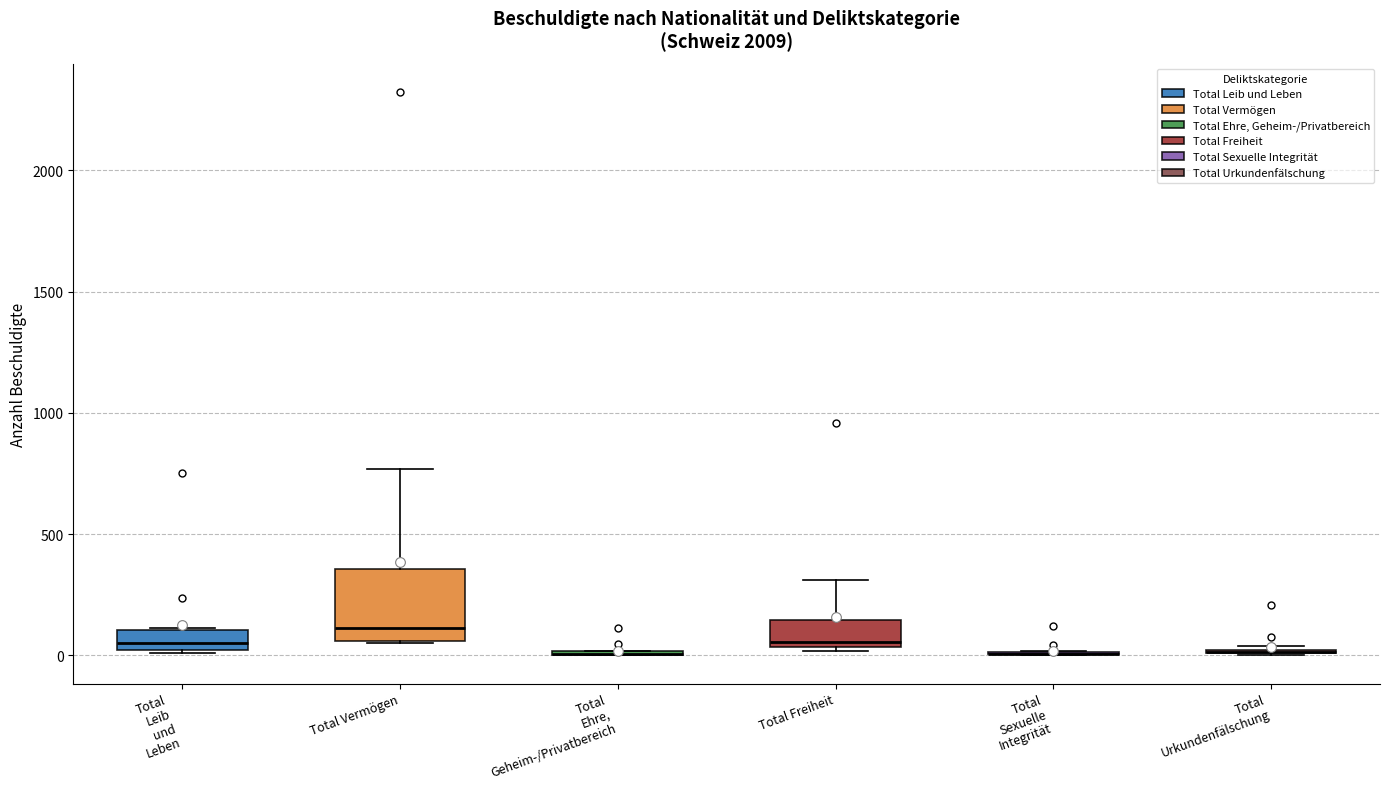

Where is the upper edge of the box for Total Leib und Leben on the y-axis? The values are not printed on the chart, so give them approximately, as read against the axis.

100